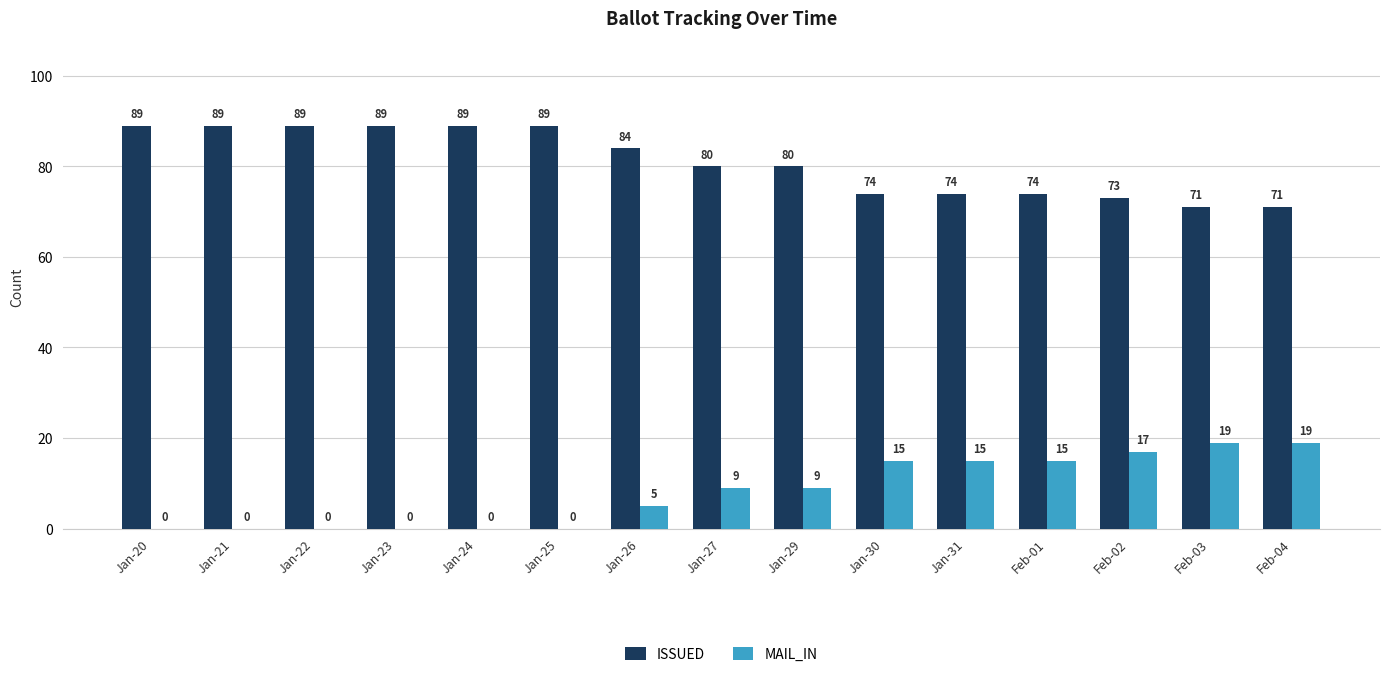

True or false: MAIL_IN has a value of 0 at Jan-21.

True